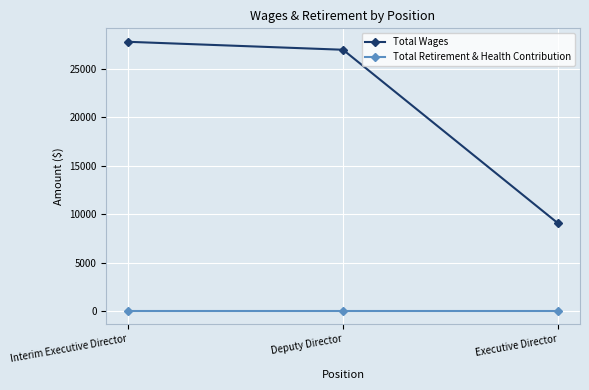

Is the value of Total Wages at Deputy Director greater than the value of Total Retirement & Health Contribution at Interim Executive Director?

Yes